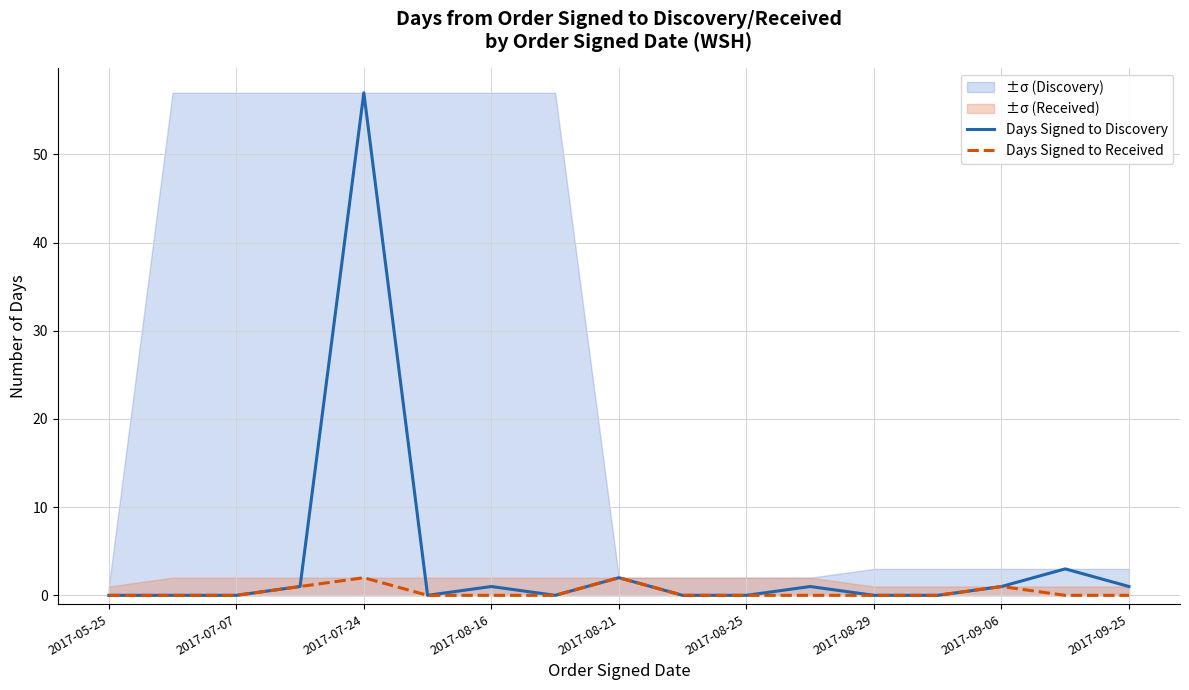

The Days Signed to Discovery series shows 0 at 13. True or false?

True